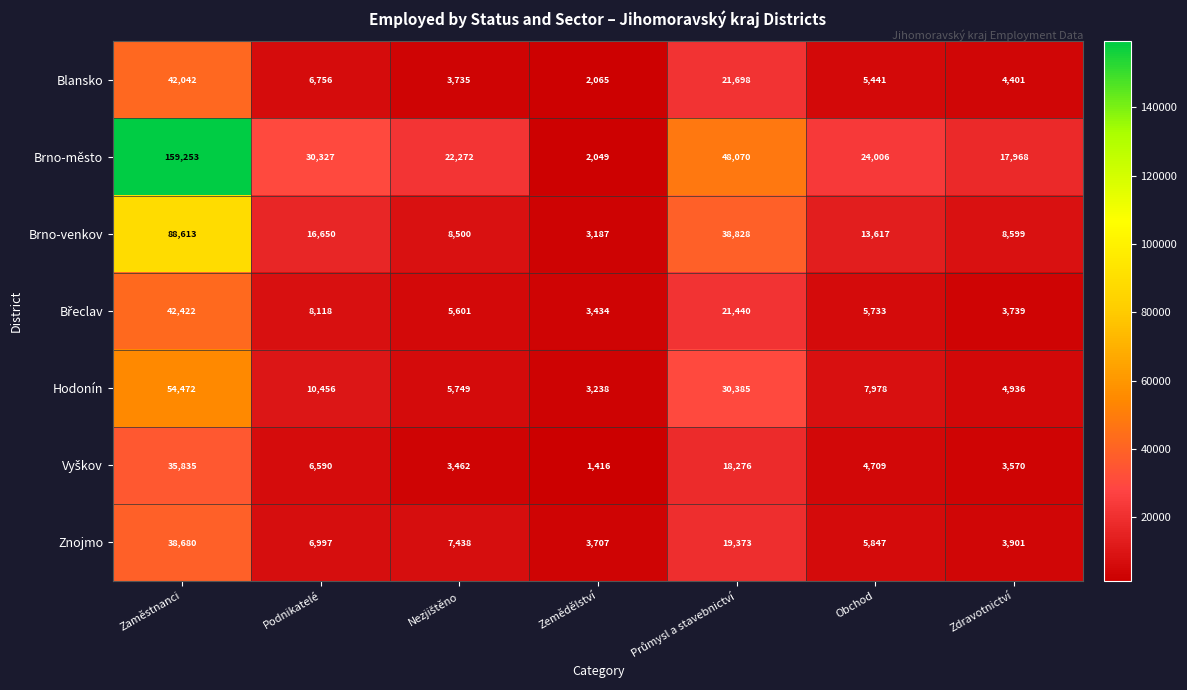

What is the total value across all series at Zemědělství?

19096